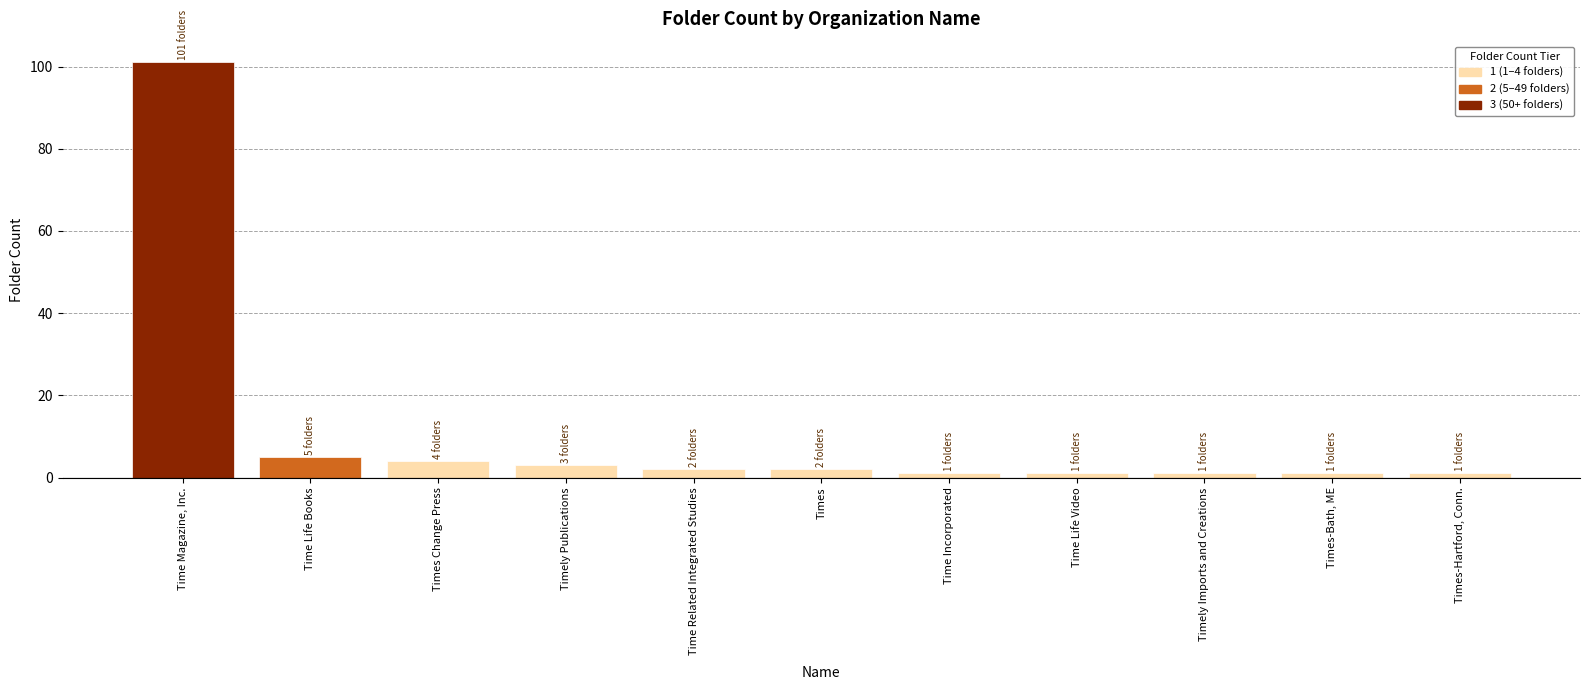

How many values are below 2?

5